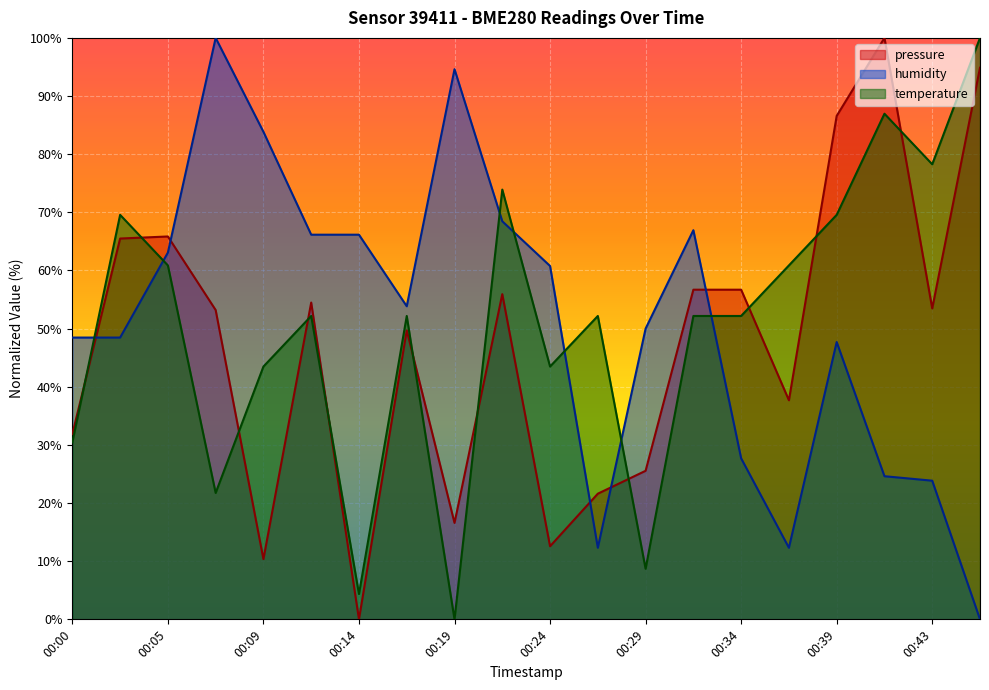

Read the pressure value at 00:09.

10.4